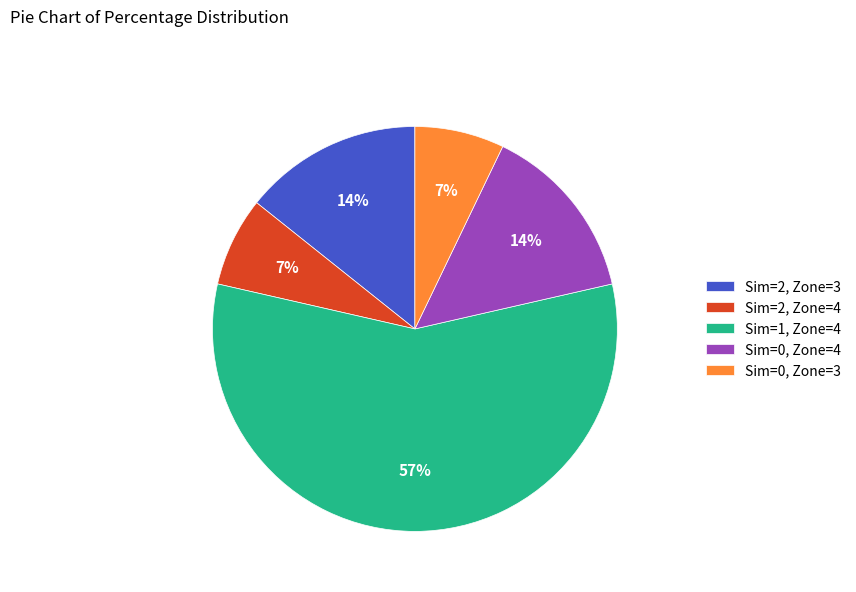

Is there any slice that represents more than half of the pie?

Yes